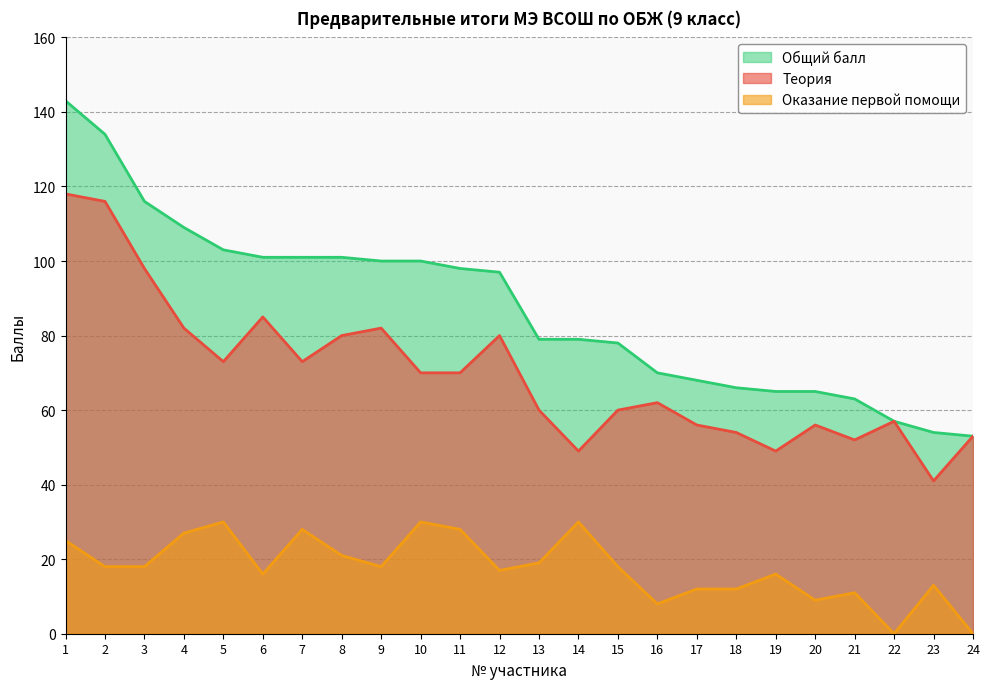

The value of Оказание первой помощи at 17 is 12. True or false?

True